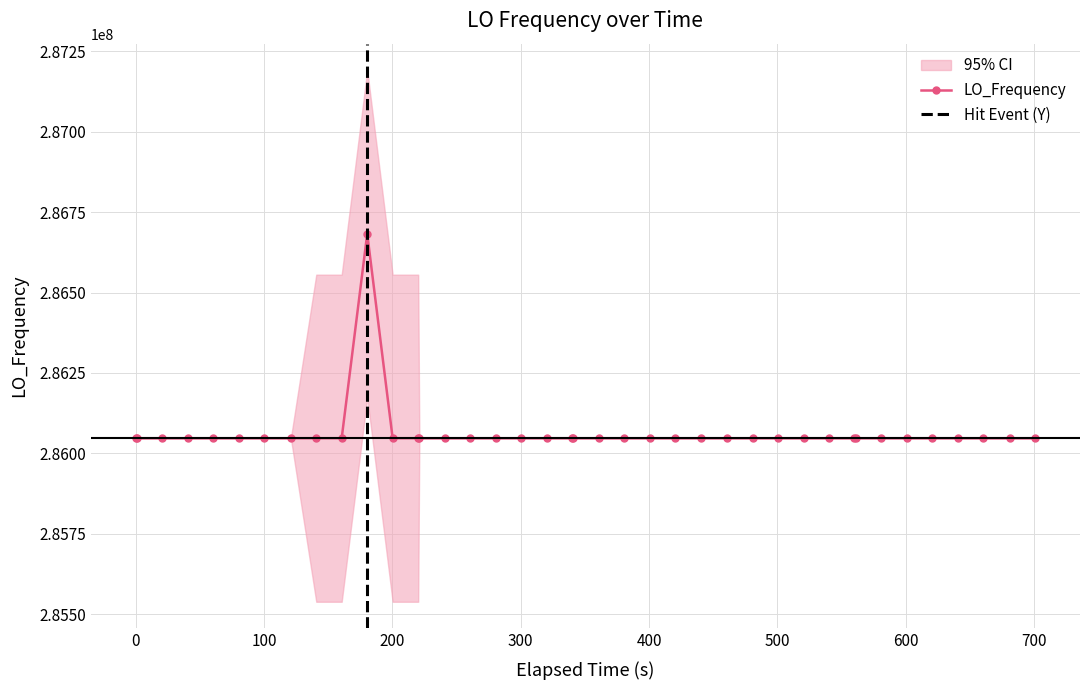

True or false: LO_Frequency has more than 2 interior local peaks.

True